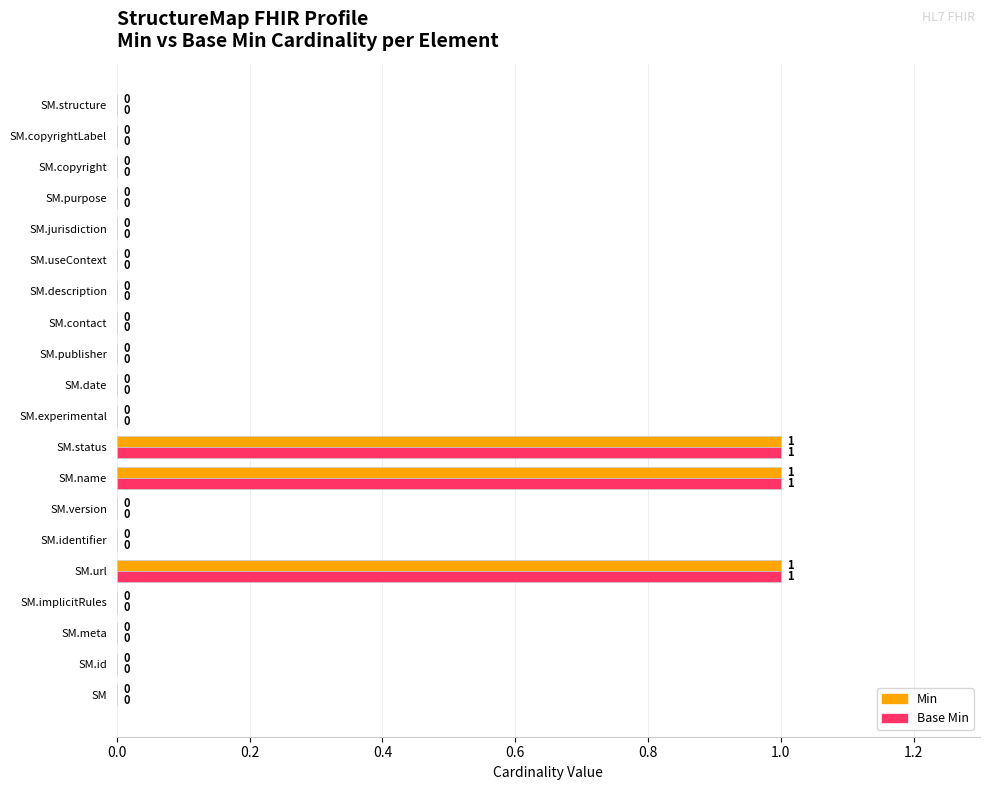

True or false: Base Min has a value of -1 at SM.identifier.

False